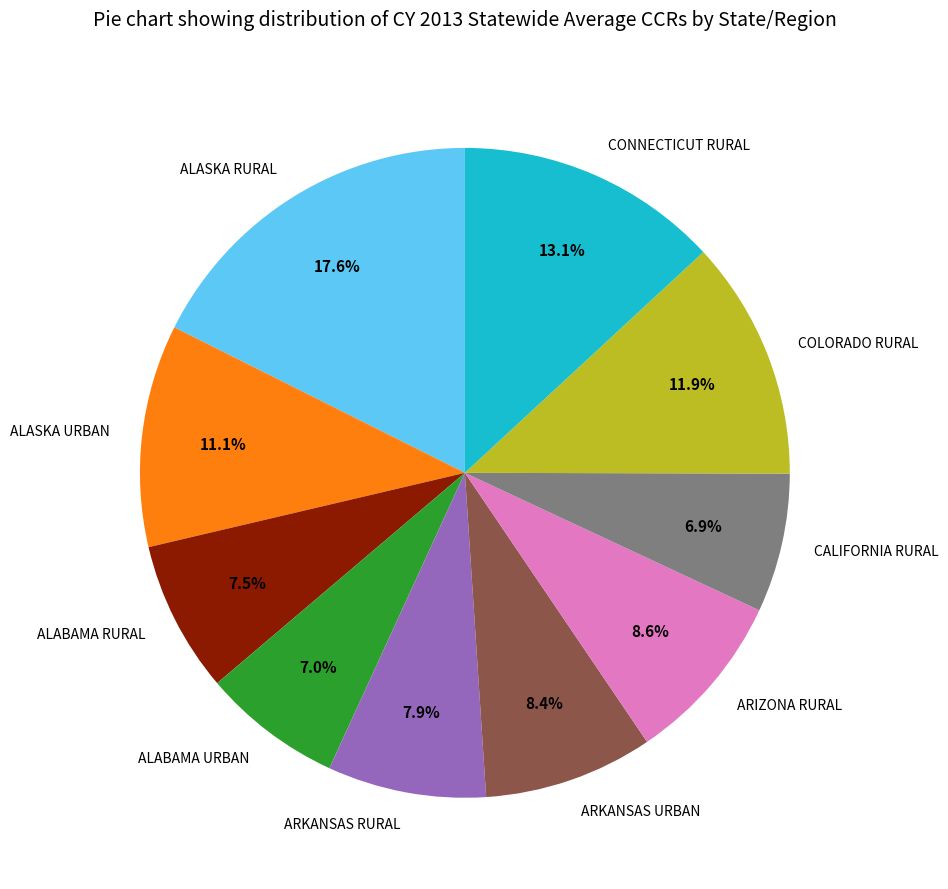

True or false: ARIZONA RURAL accounts for 9% of the total.

True